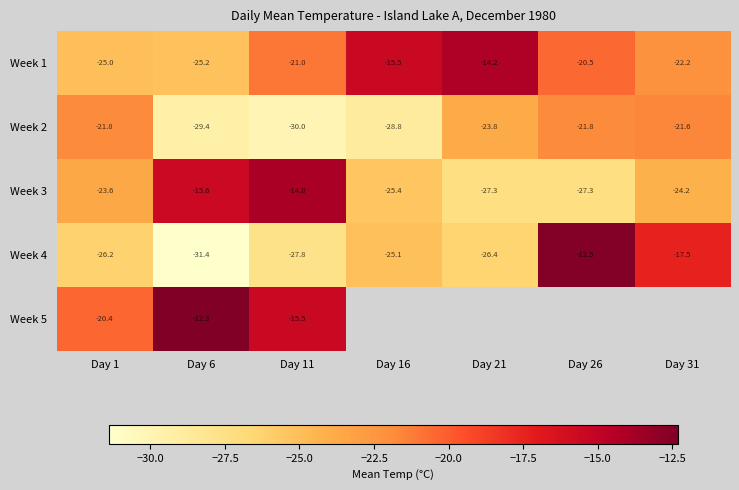

What is the spread (max minus min) of values at Day 6?

19.1